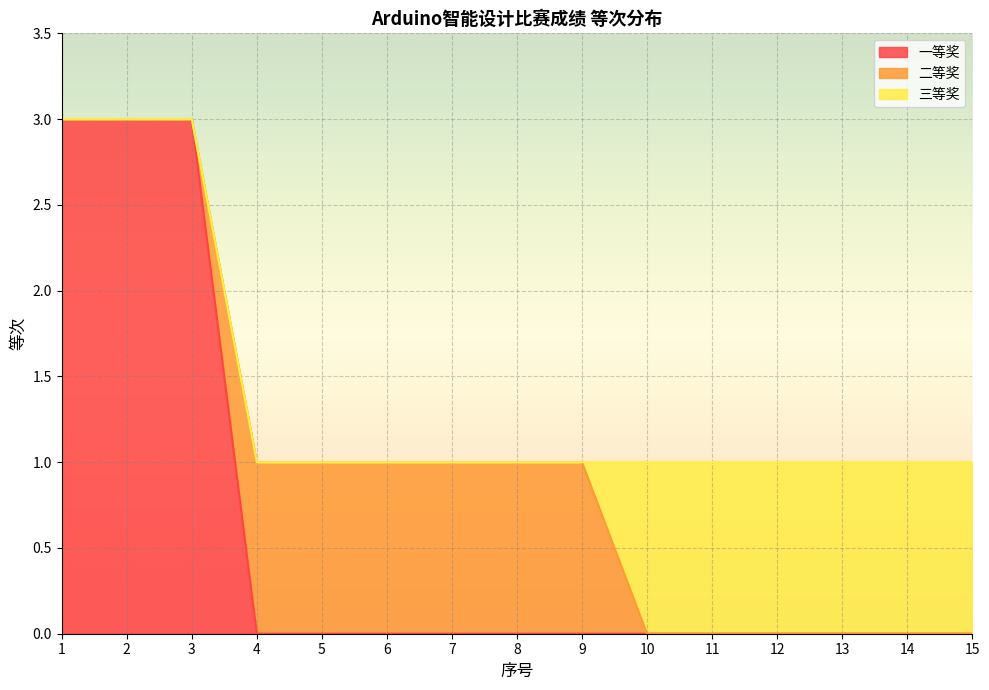

Is it true that 三等奖 equals 2 at 12?

False